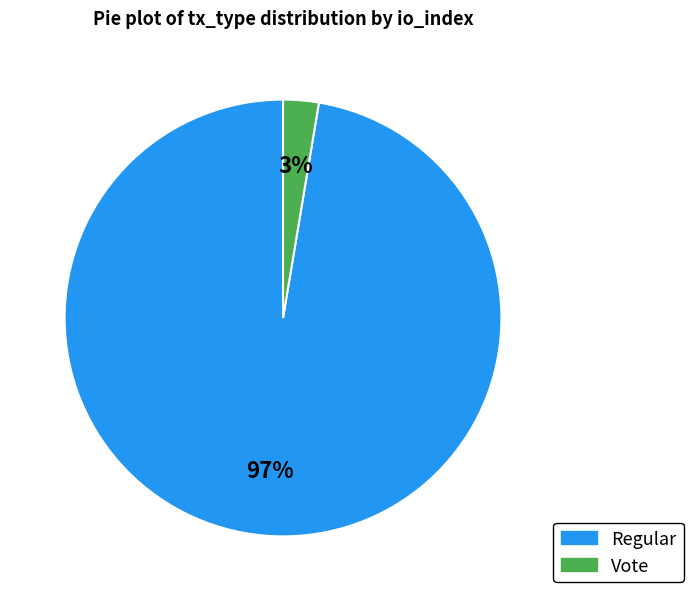

How many slices are in this pie chart?

2